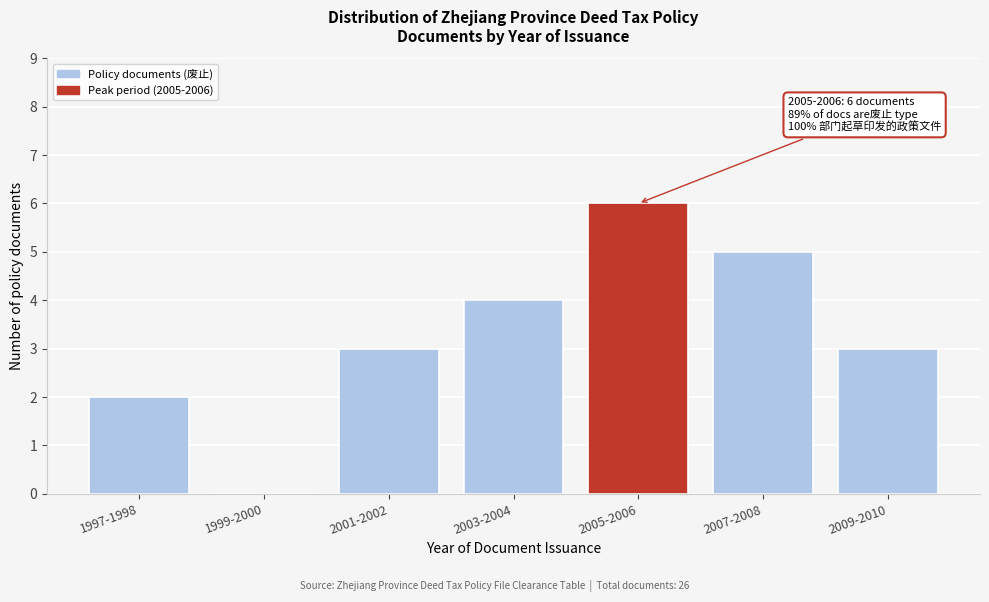

Reading left to right, list all the values displayed in this chart.

1997-1998=2	1999-2000=0	2001-2002=3	2003-2004=4	2005-2006=6	2007-2008=5	2009-2010=3